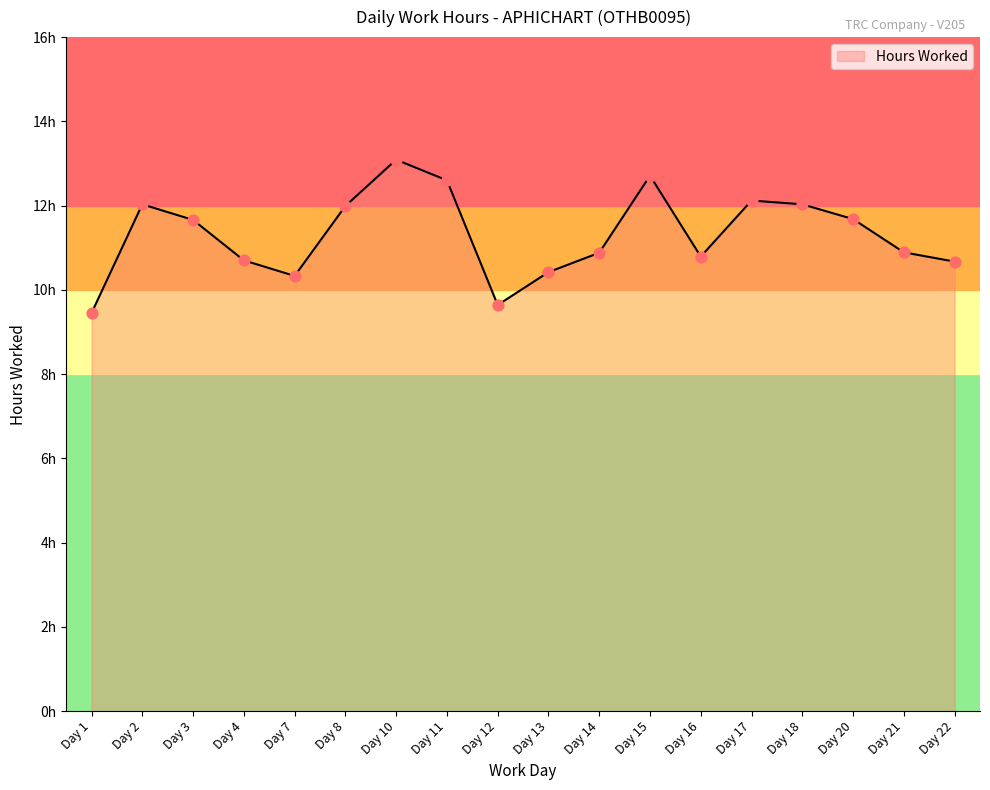

Which has a higher value, Day 16 or Day 22?

Day 16